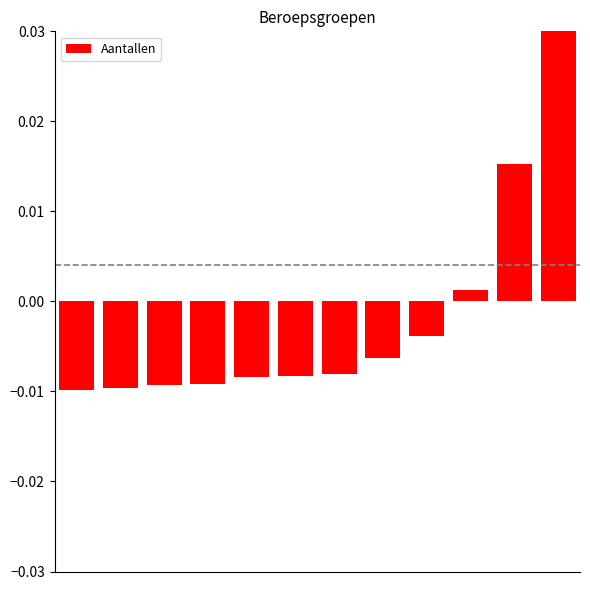

At which label does the data first exceed 0?

9